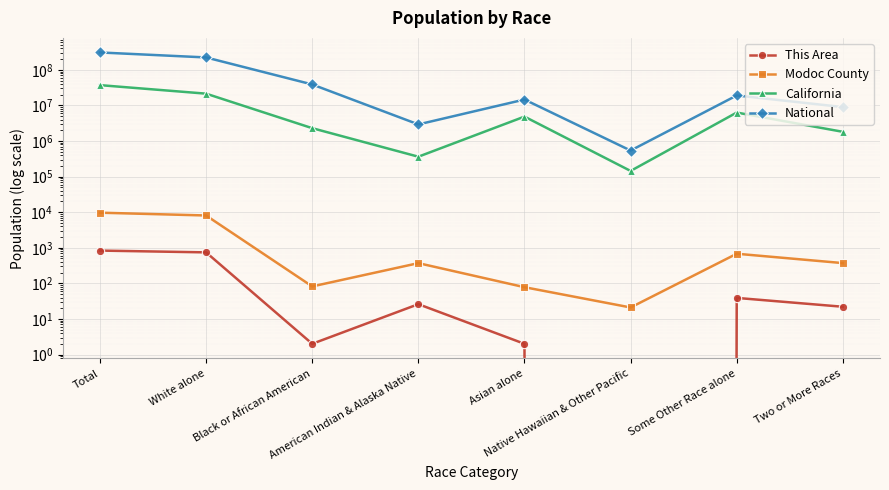

Where is the first local maximum for This Area?

American Indian & Alaska Native